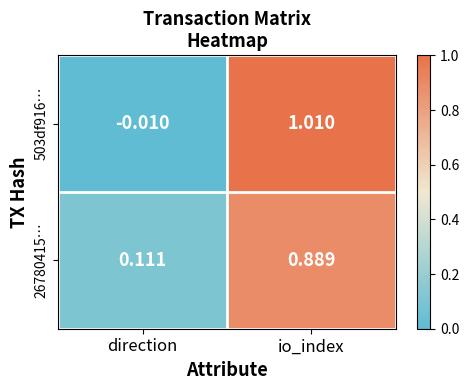

Where does the 503df916… series first go above 1?

io_index